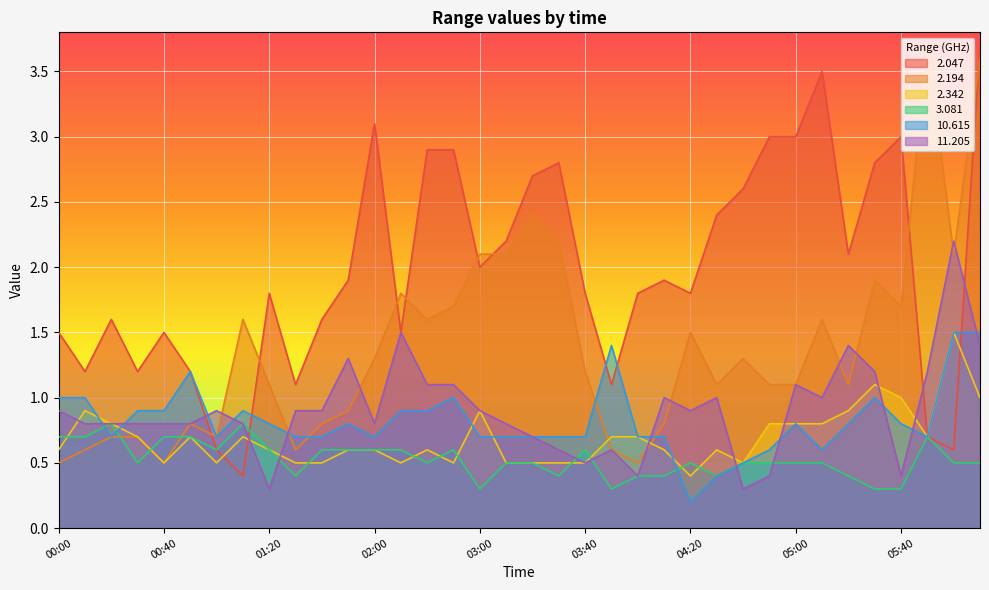

Which series has the widest spread of values?

2.047